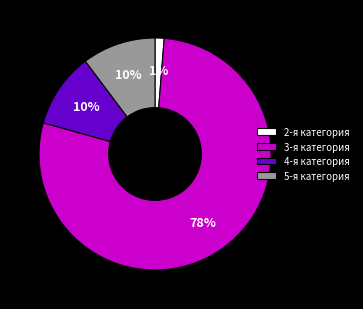

How many slices are in this pie chart?

4